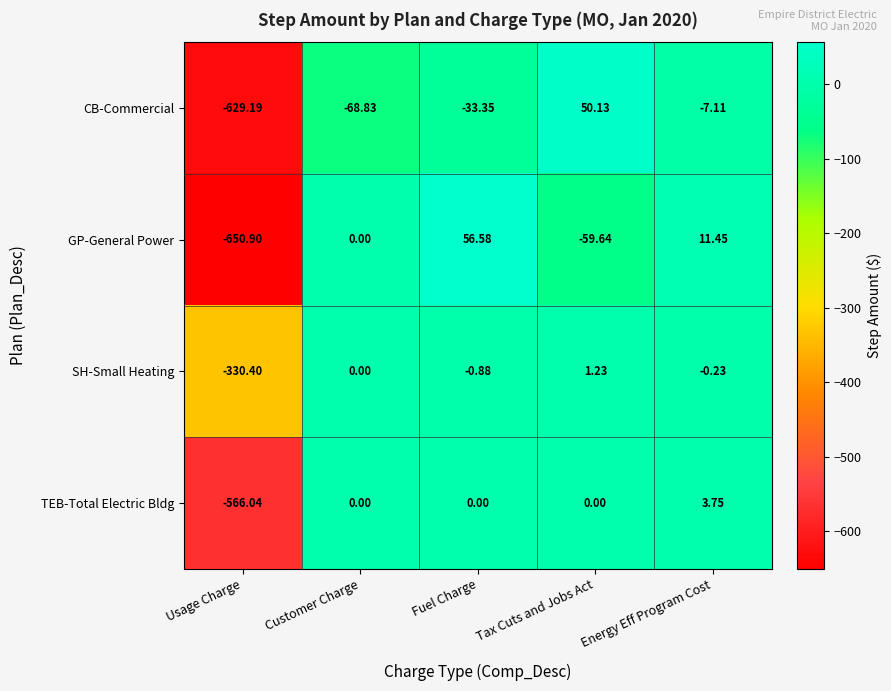

Which series has the largest range (max minus min)?

GP-General Power